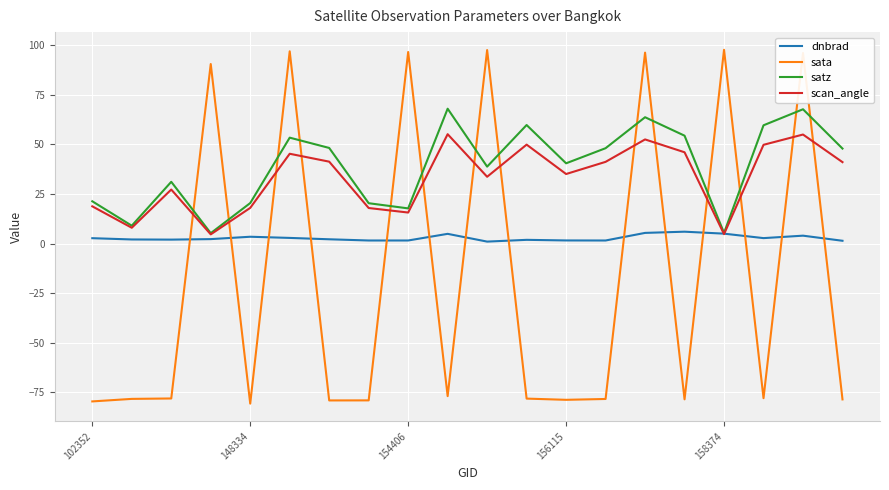

Which series ends up on top after the final intersection of sata and satz?

satz